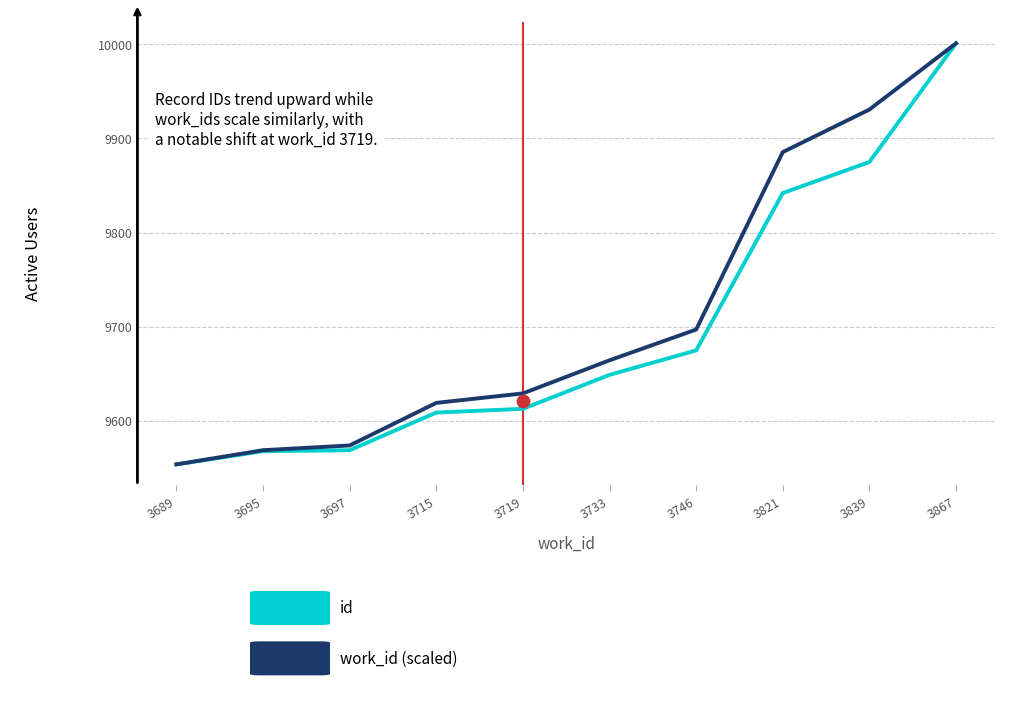

What is the total value across all series at 3719?

19242.3